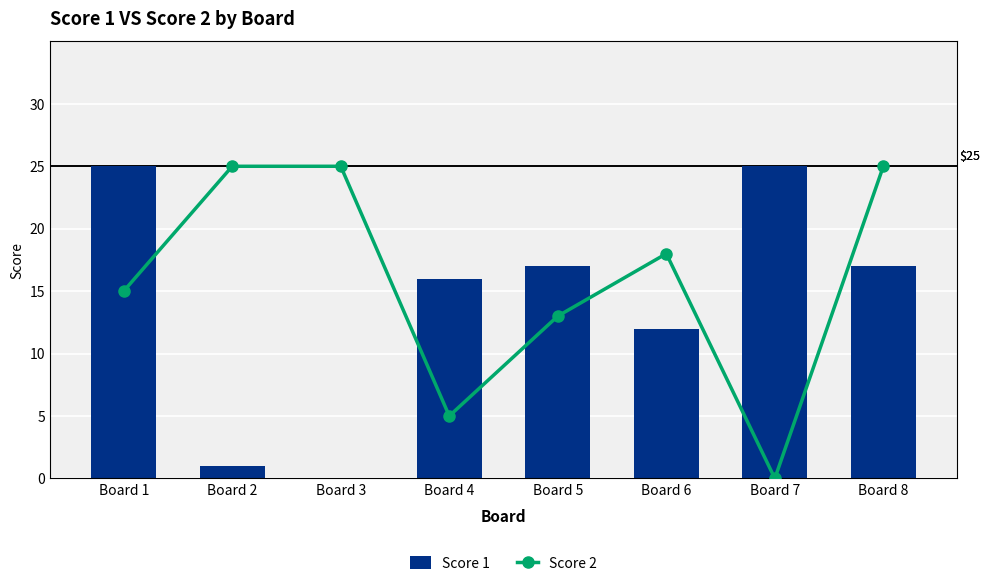

What is the value of the Score 1 bar at the 6th from the left?

12